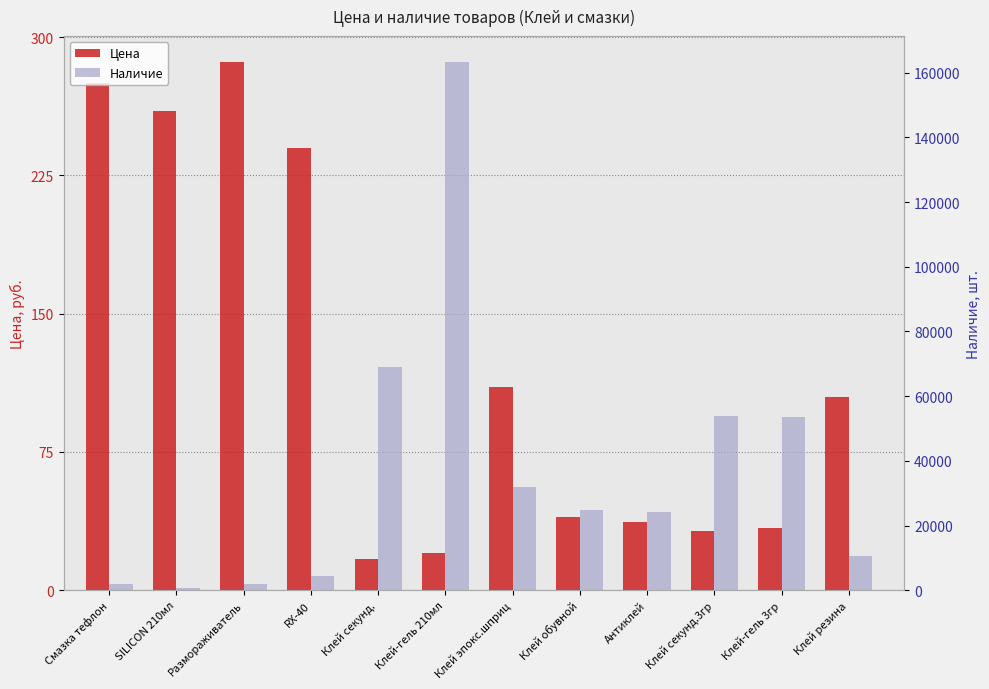

Where does the Цена series first go above 105?

Смазка тефлон